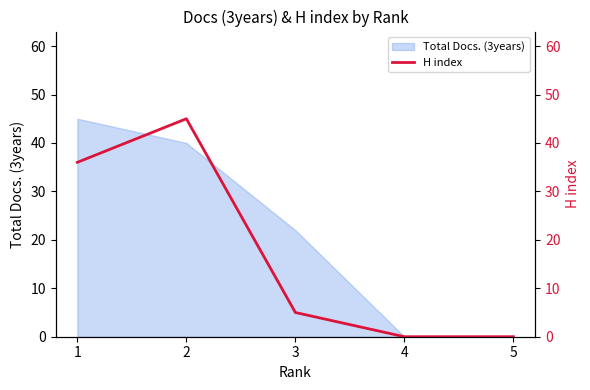

True or false: Total Docs. (3years) has a value of 22 at 3.

True